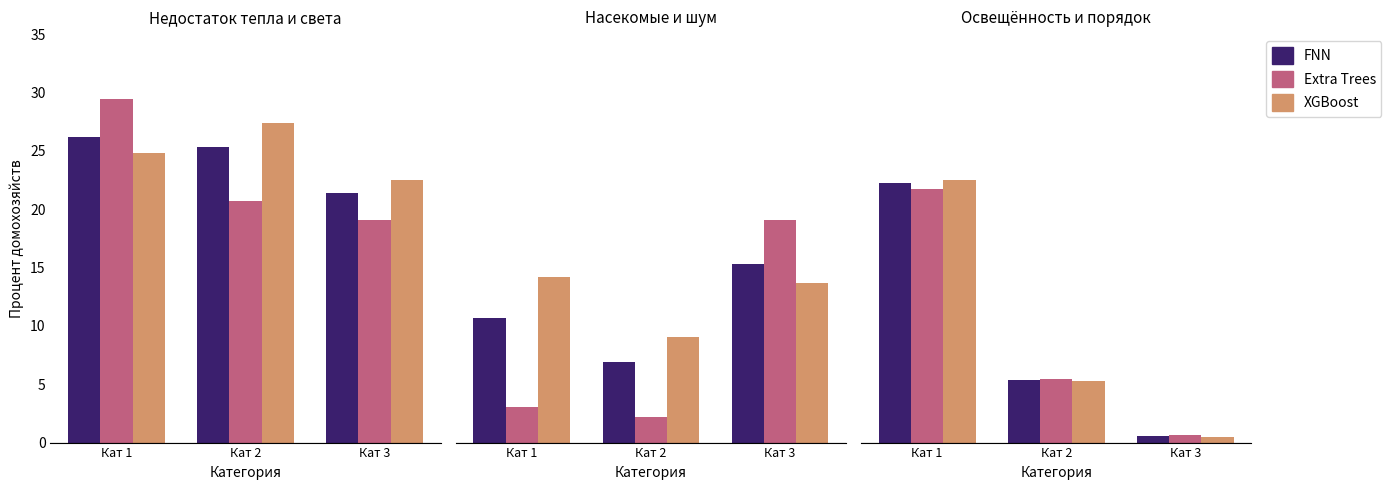

What is the lowest value of the FNN series?

0.5